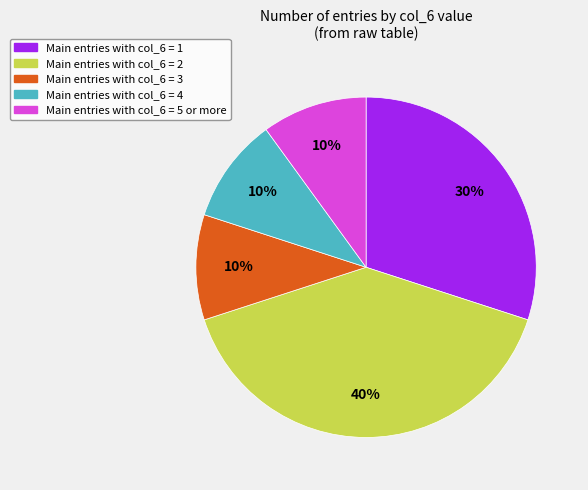

Does any single category account for the majority?

No